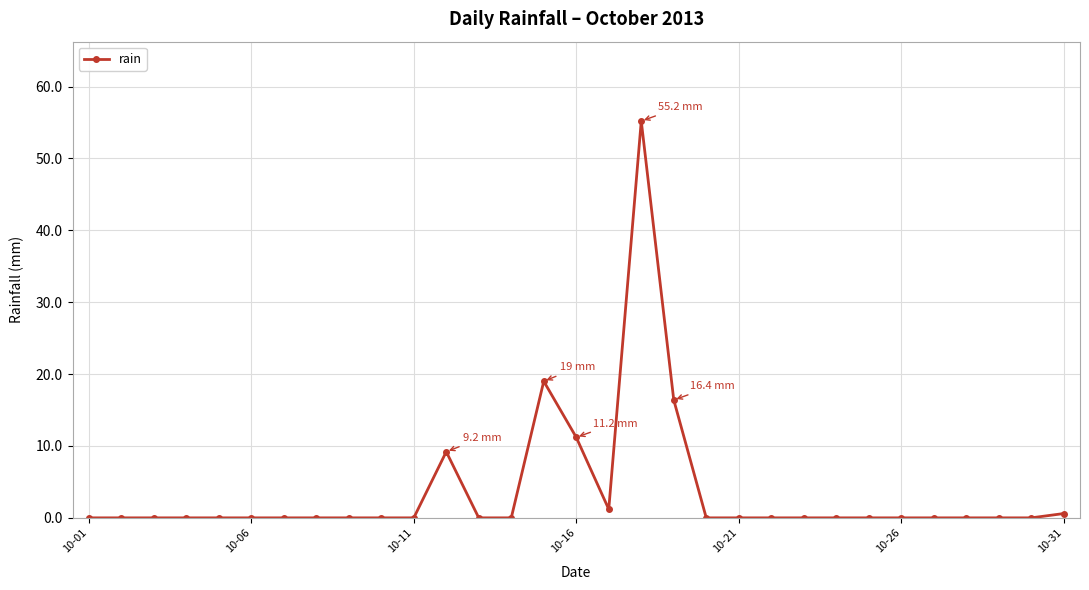

What is the maximum value shown in the chart?

55.2